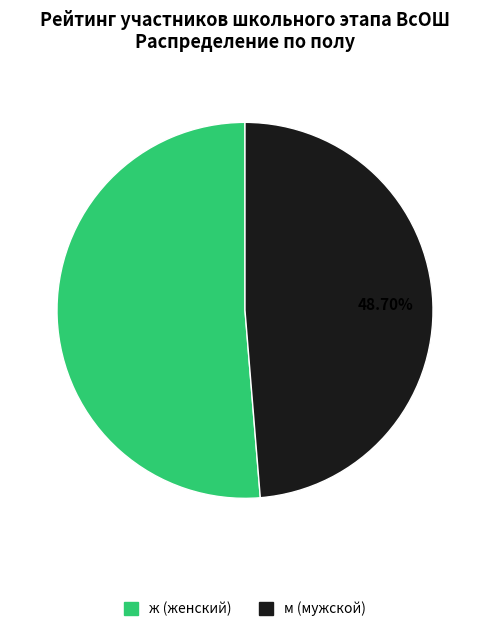

Combined, what portion of the pie is ж and м?

100.0%